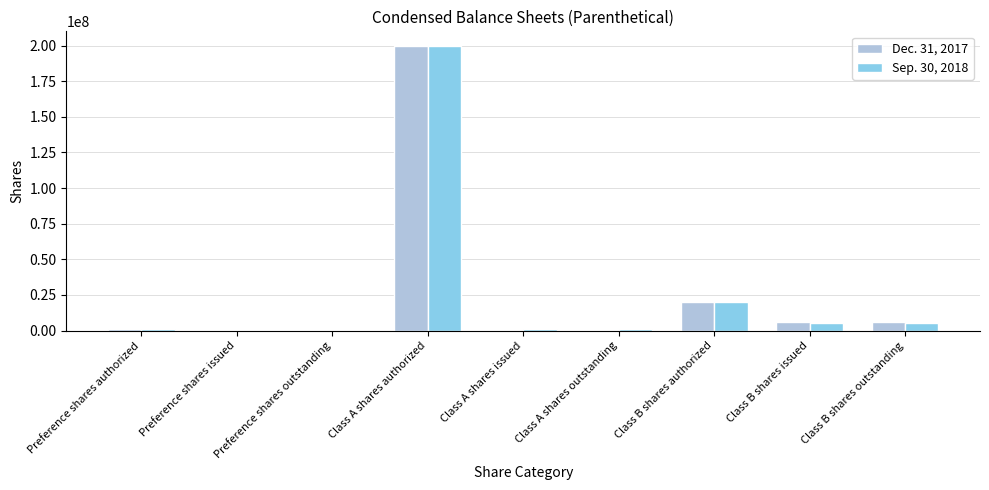

True or false: Sep. 30, 2018 has a value of 5000000 at Class B shares issued.

True